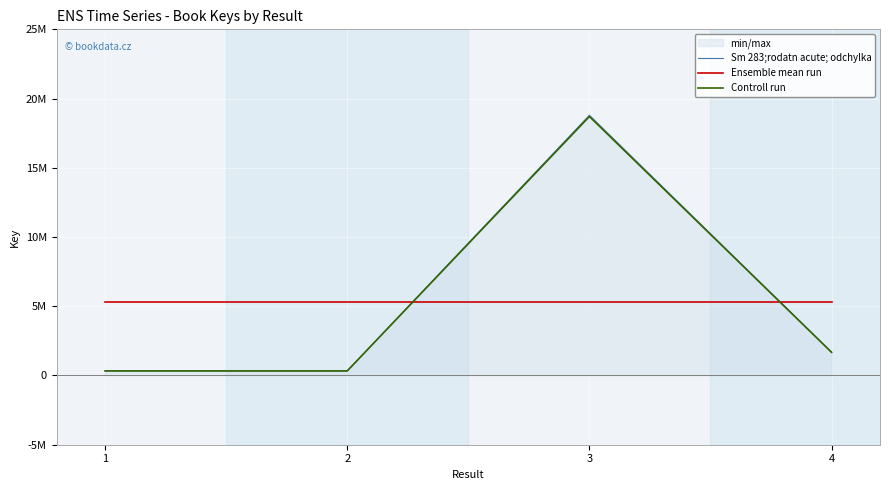

At which label does Controll run reach its minimum?

2